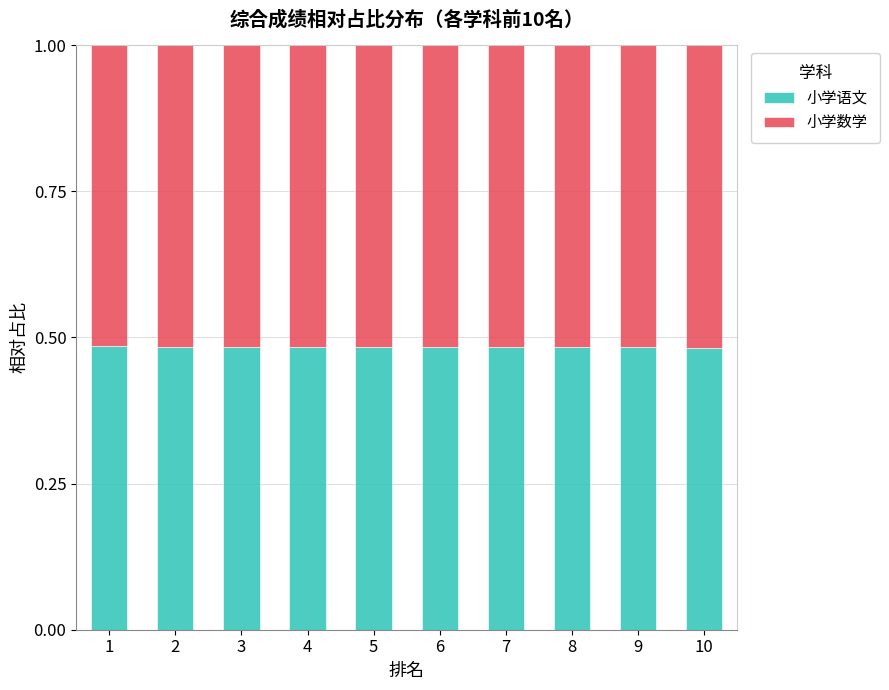

Is it true that 小学语文 equals 0.9 at 4?

False